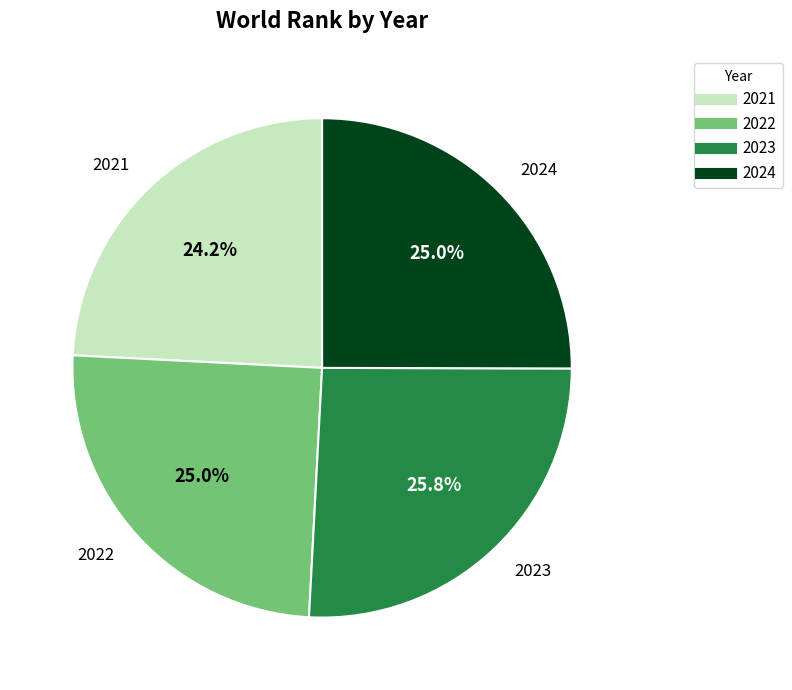

Is it true that 2023 is 11% of the pie?

False